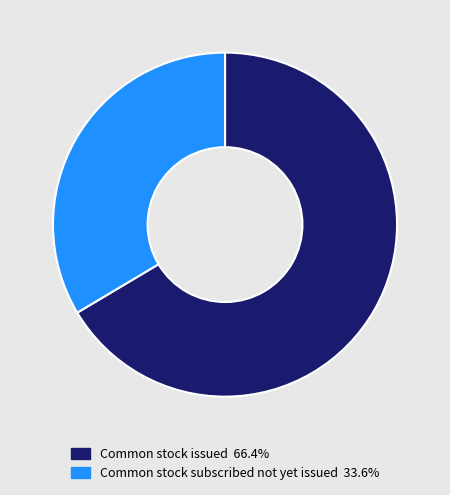

Is there any slice that represents more than half of the pie?

Yes